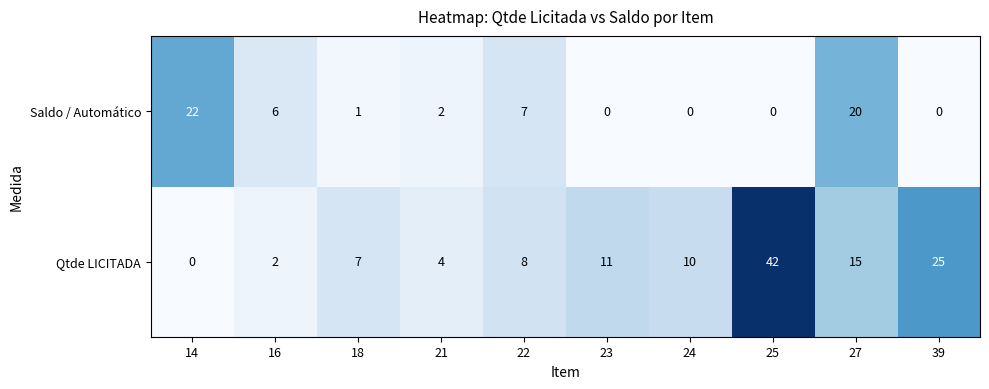

What is the sum of the Saldo / Automático values at 22 and 23?

7